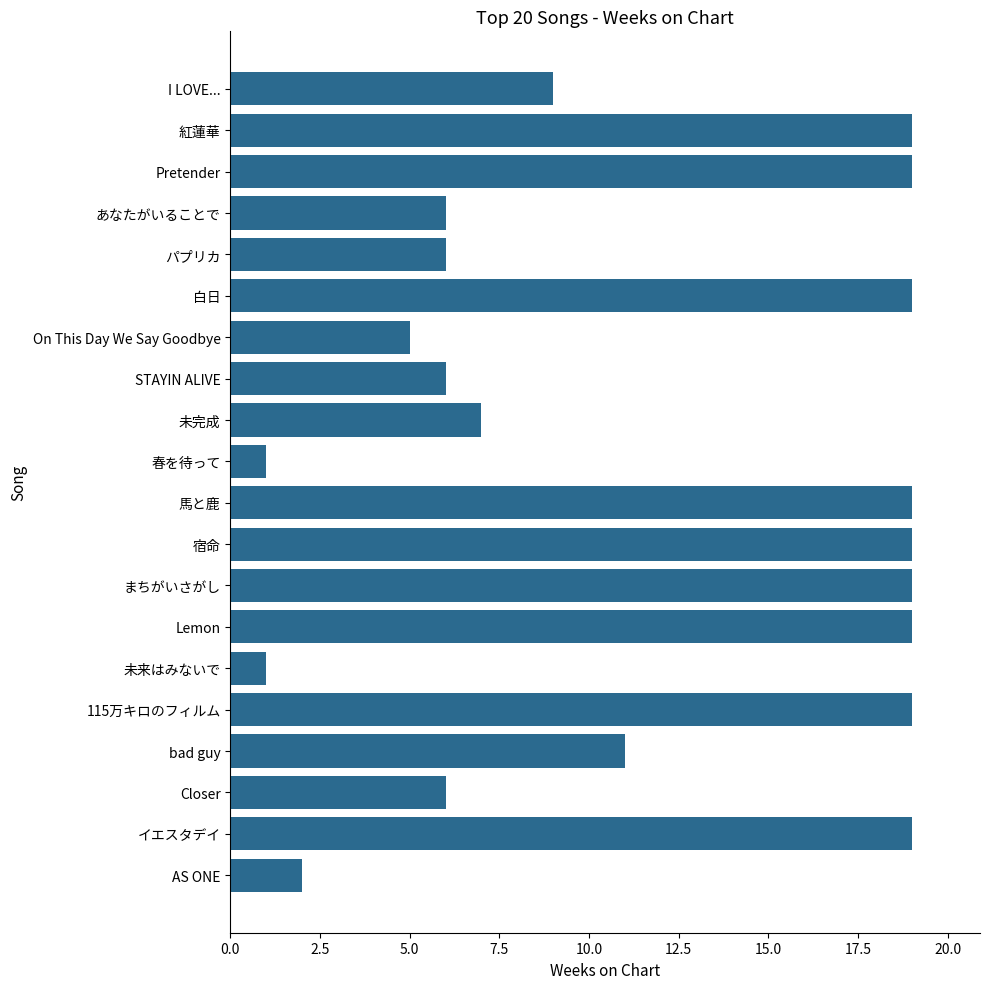

How many values are below 11?

10